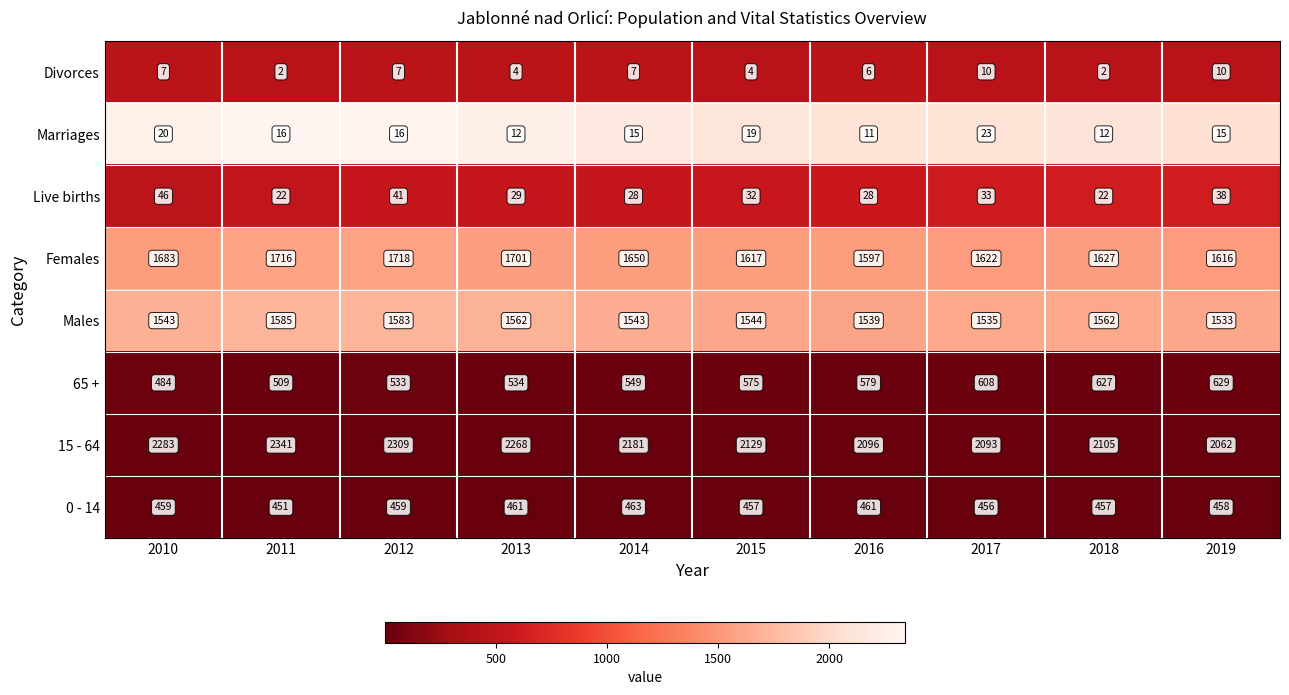

Rank the categories by 15 - 64 value from lowest to highest.

2019, 2017, 2016, 2018, 2015, 2014, 2013, 2010, 2012, 2011